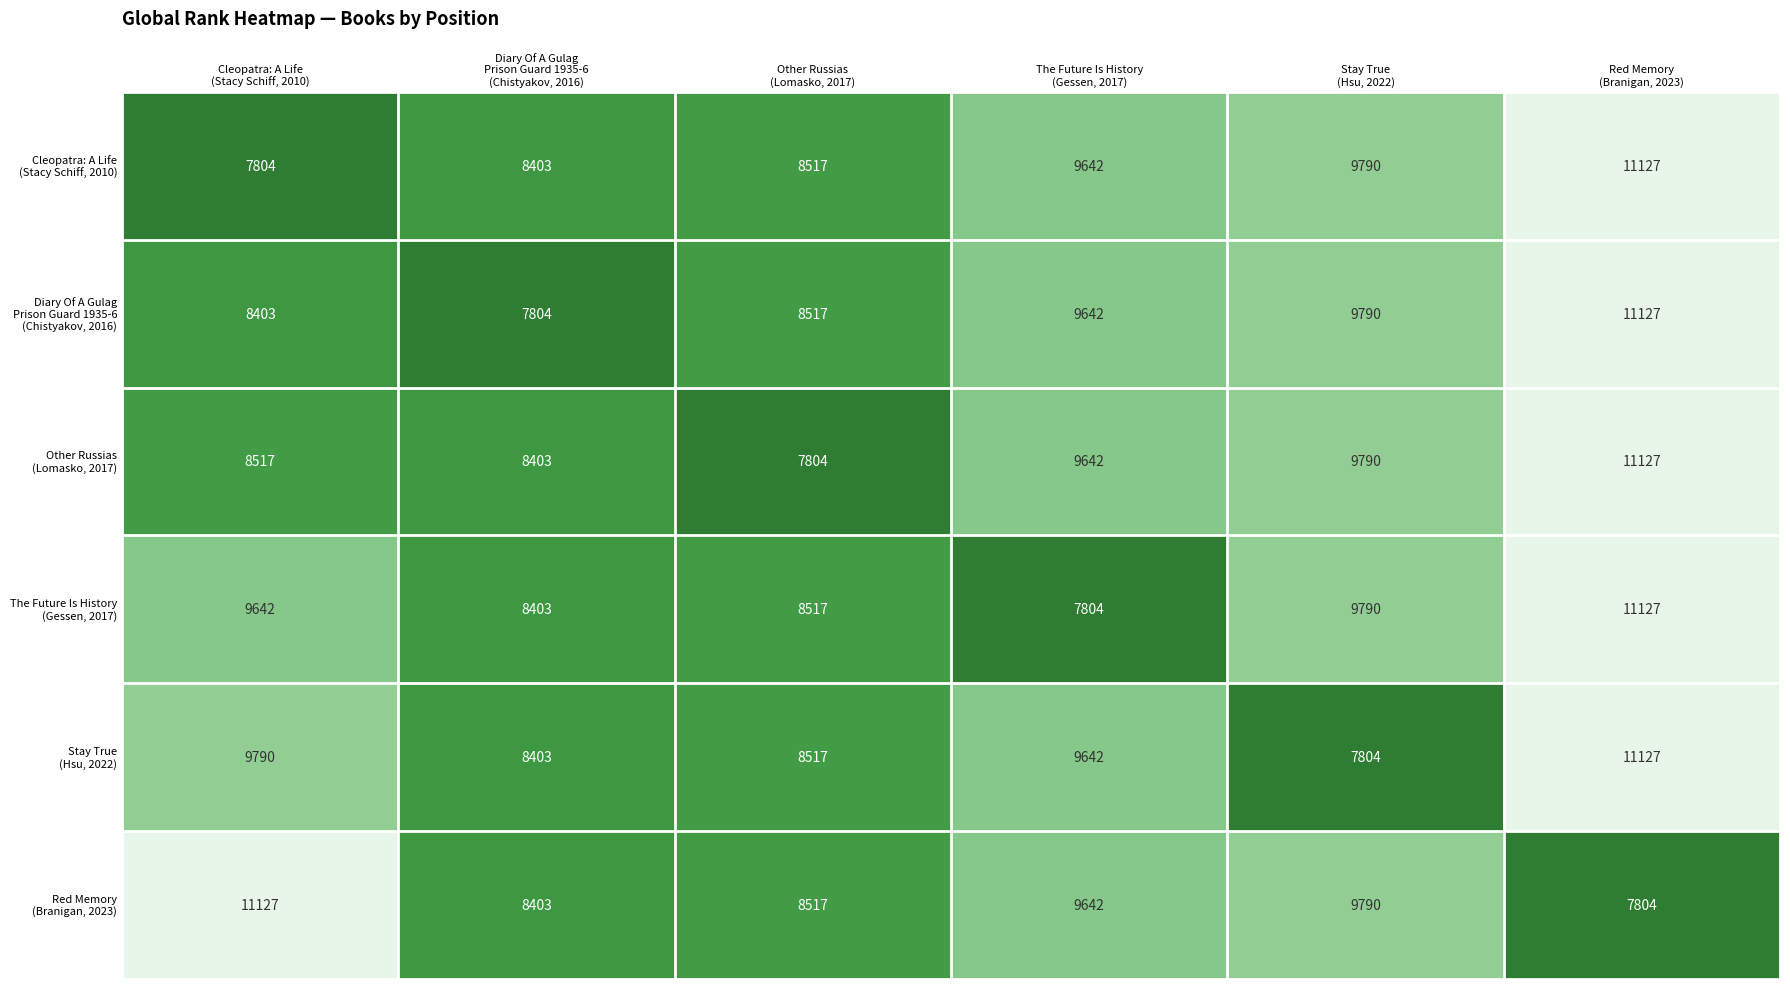

What is the smallest value displayed?

7804